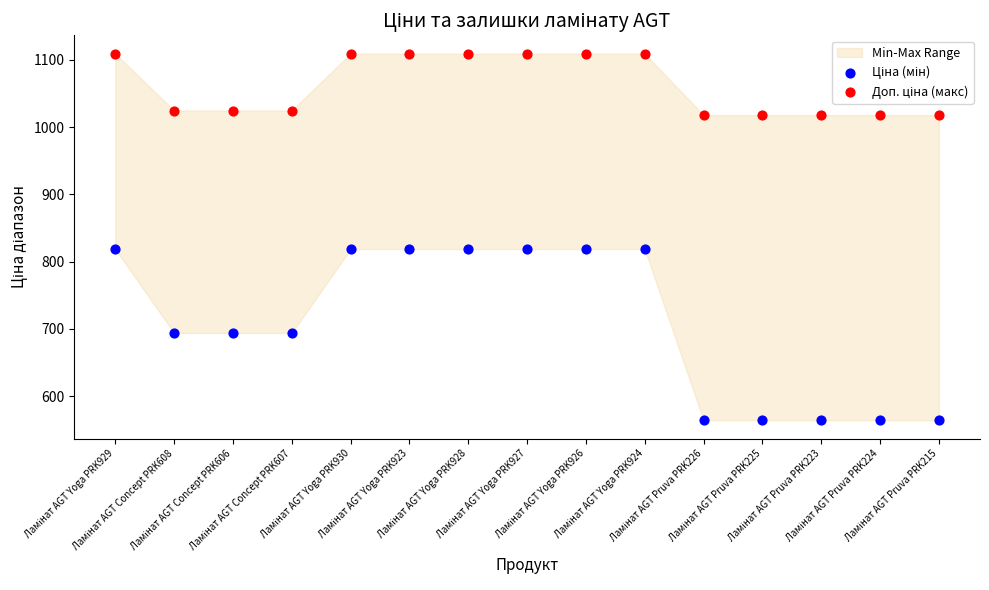

Across all data points, what is the range of Y values (max minus min)?

545.2